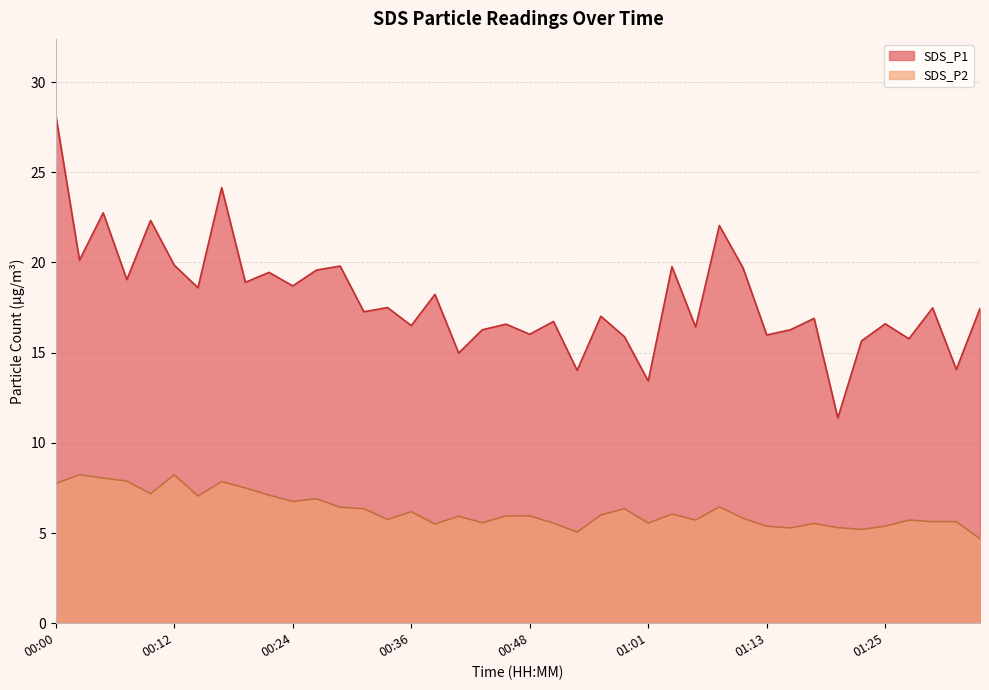

What is the maximum value for SDS_P1?

28.2